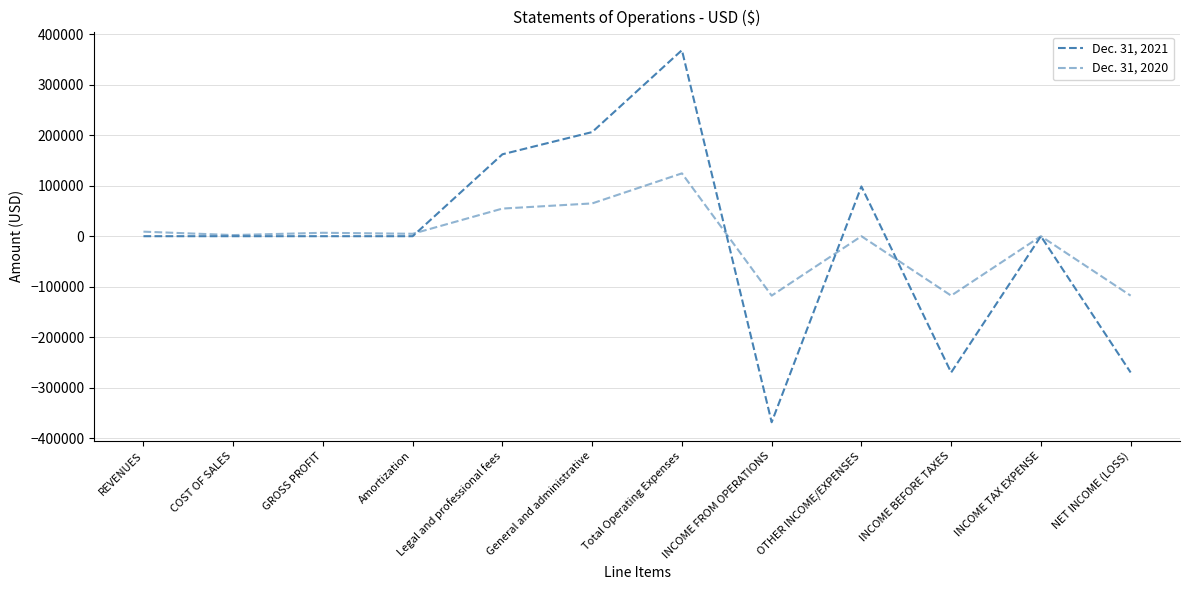

Which has a higher value, REVENUES or INCOME FROM OPERATIONS?

REVENUES